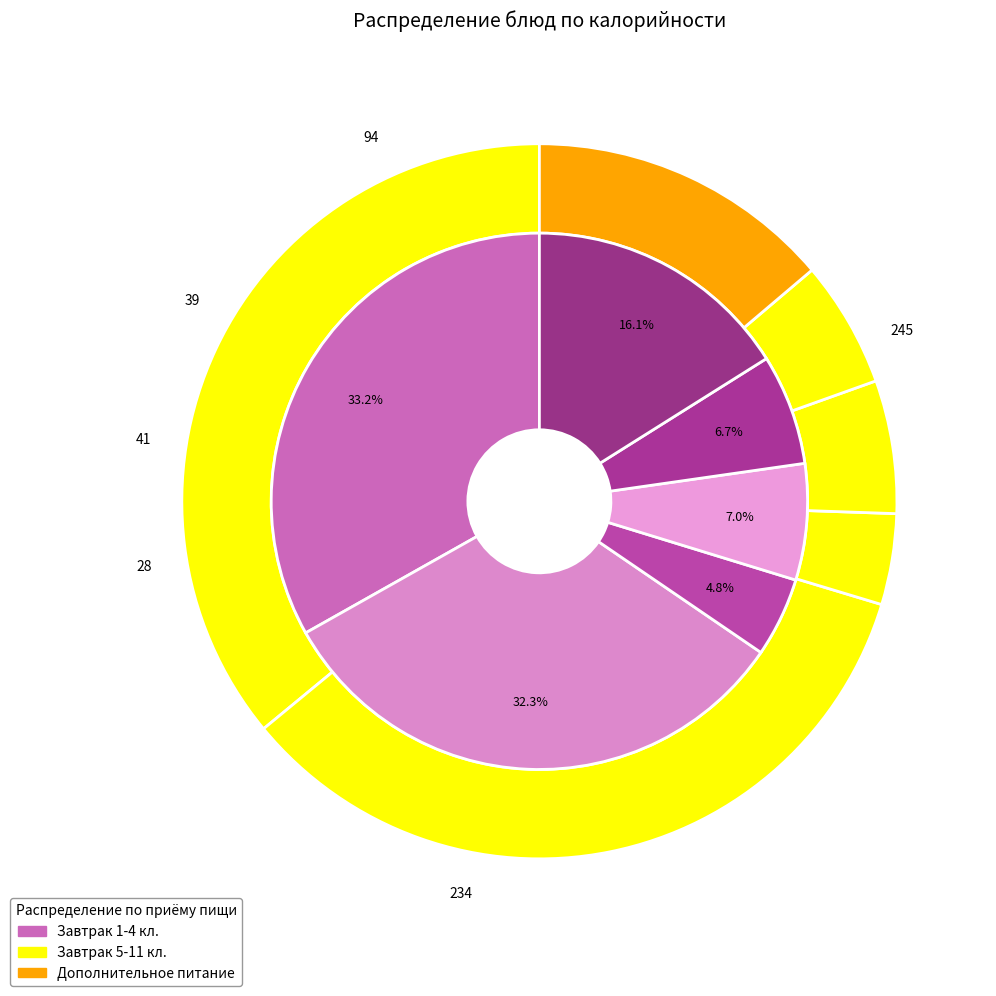

What percentage is the values_5_11 slice, to the nearest percent?

32%